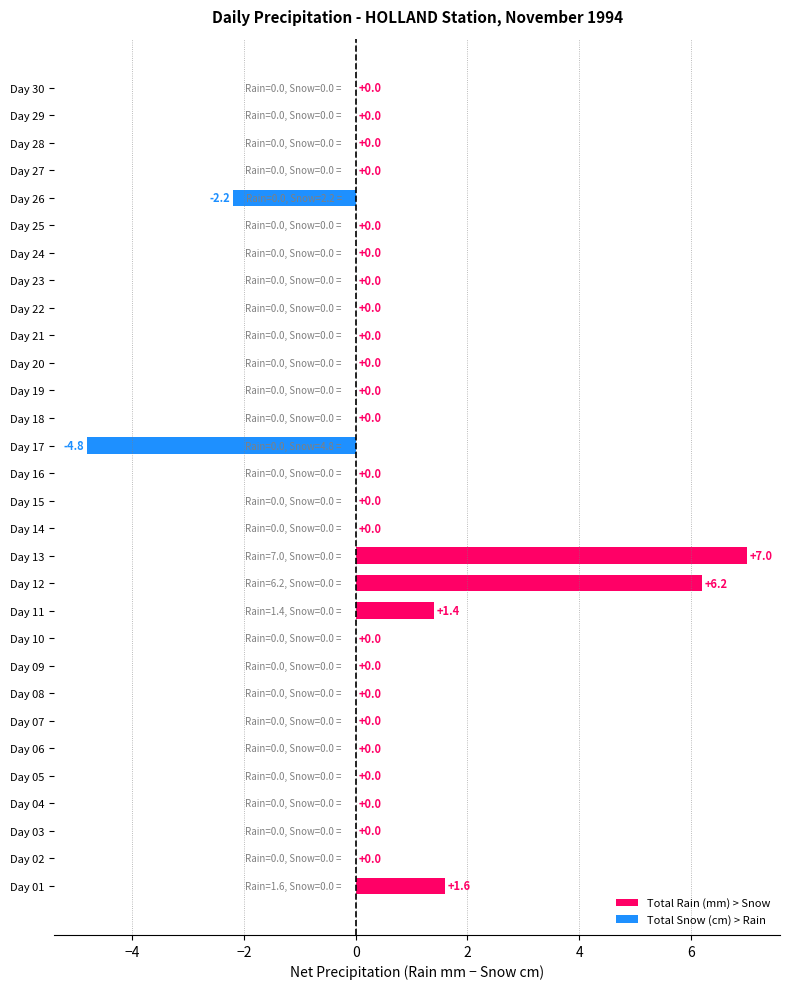

What is the maximum value shown in the chart?

7.0